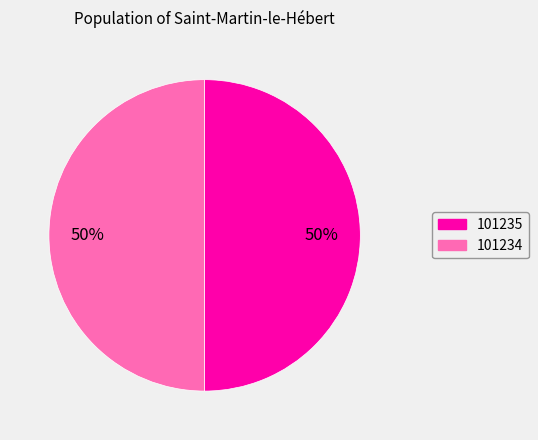

Is it true that 101235 is 62% of the pie?

False